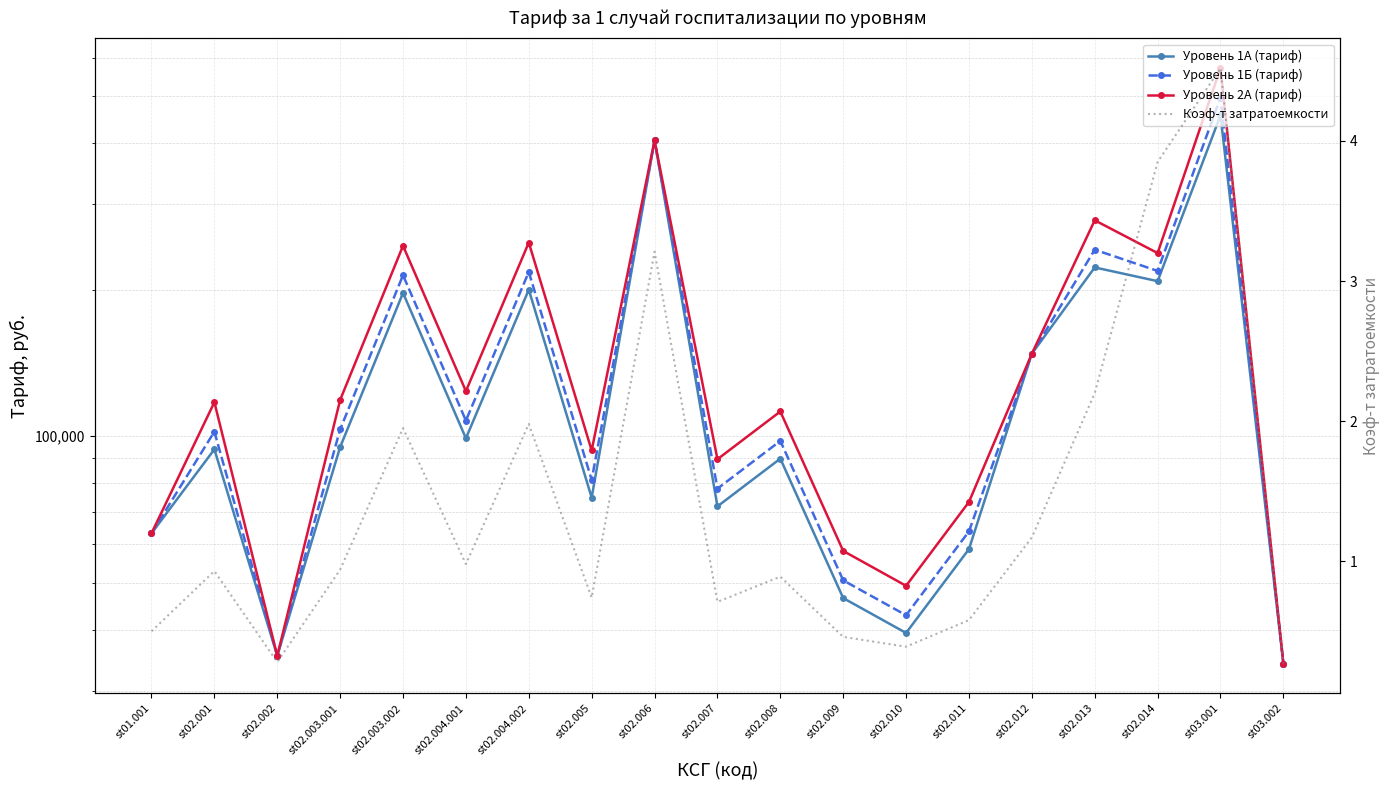

Between st02.012 and st02.004.001, which is larger?

st02.012